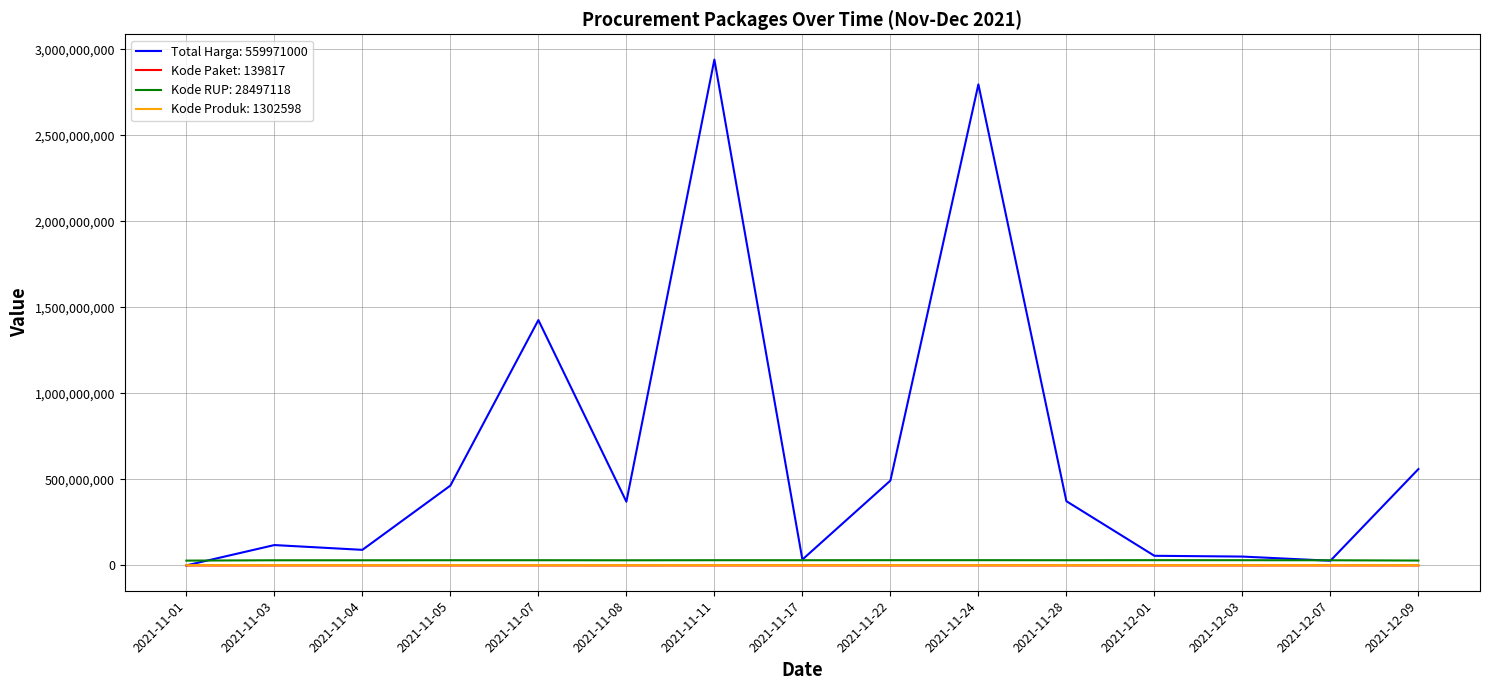

Which label corresponds to the largest value in the chart?

2021-11-11